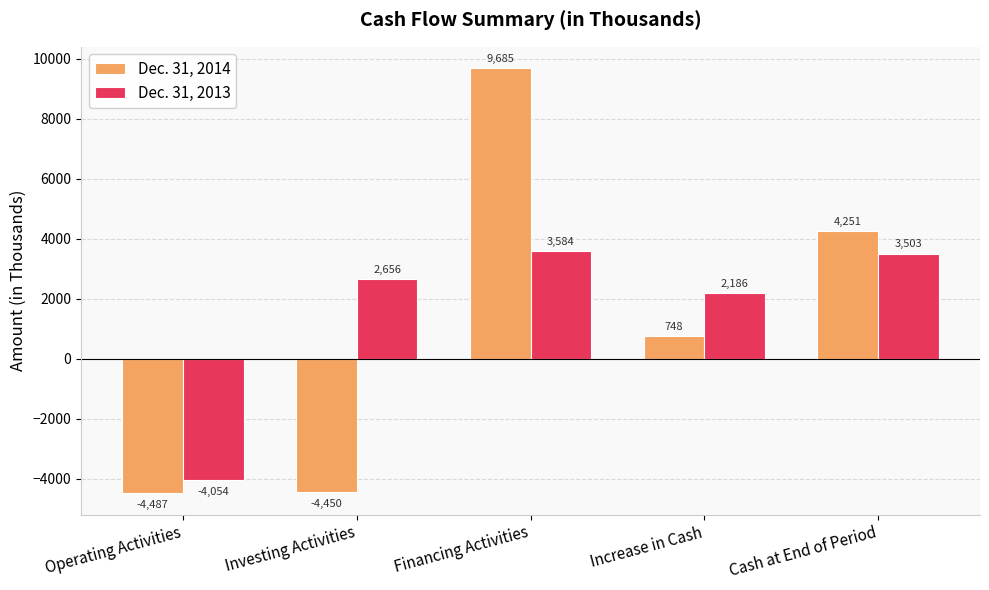

Count the number of categories in the chart.

5